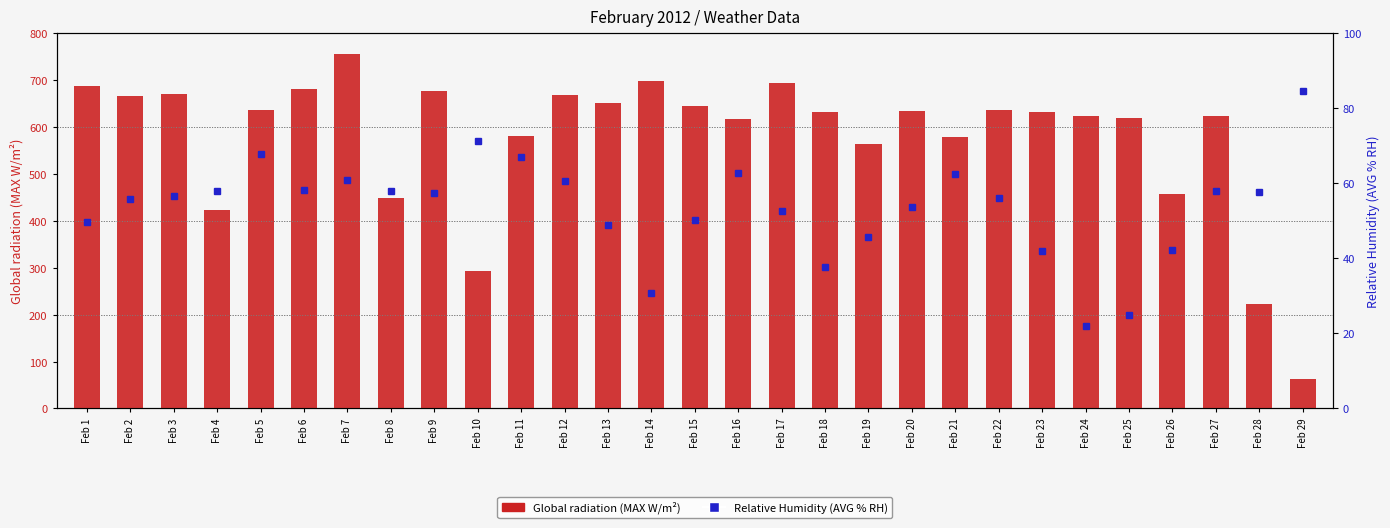

Between Feb 25 and Feb 4, which is larger?

Feb 25